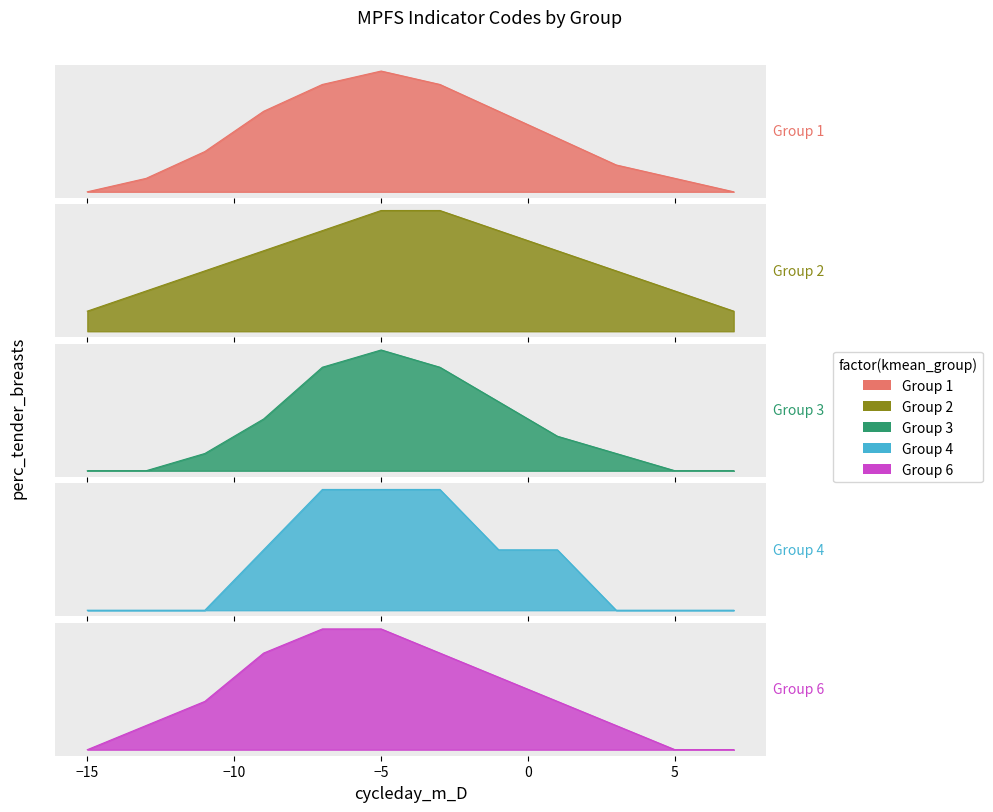

Reading right to left, what are all the values shown in this chart?

Group 1: 7=0	5=1	3=2	1=4	-1=6	-3=8	-5=9	-7=8	-9=6	-11=3	-13=1	-15=0
Group 2: 7=1	5=2	3=3	1=4	-1=5	-3=6	-5=6	-7=5	-9=4	-11=3	-13=2	-15=1
Group 3: 7=0	5=0	3=1	1=2	-1=4	-3=6	-5=7	-7=6	-9=3	-11=1	-13=0	-15=0
Group 4: 7=0	5=0	3=0	1=1	-1=1	-3=2	-5=2	-7=2	-9=1	-11=0	-13=0	-15=0
Group 6: 7=0	5=0	3=1	1=2	-1=3	-3=4	-5=5	-7=5	-9=4	-11=2	-13=1	-15=0